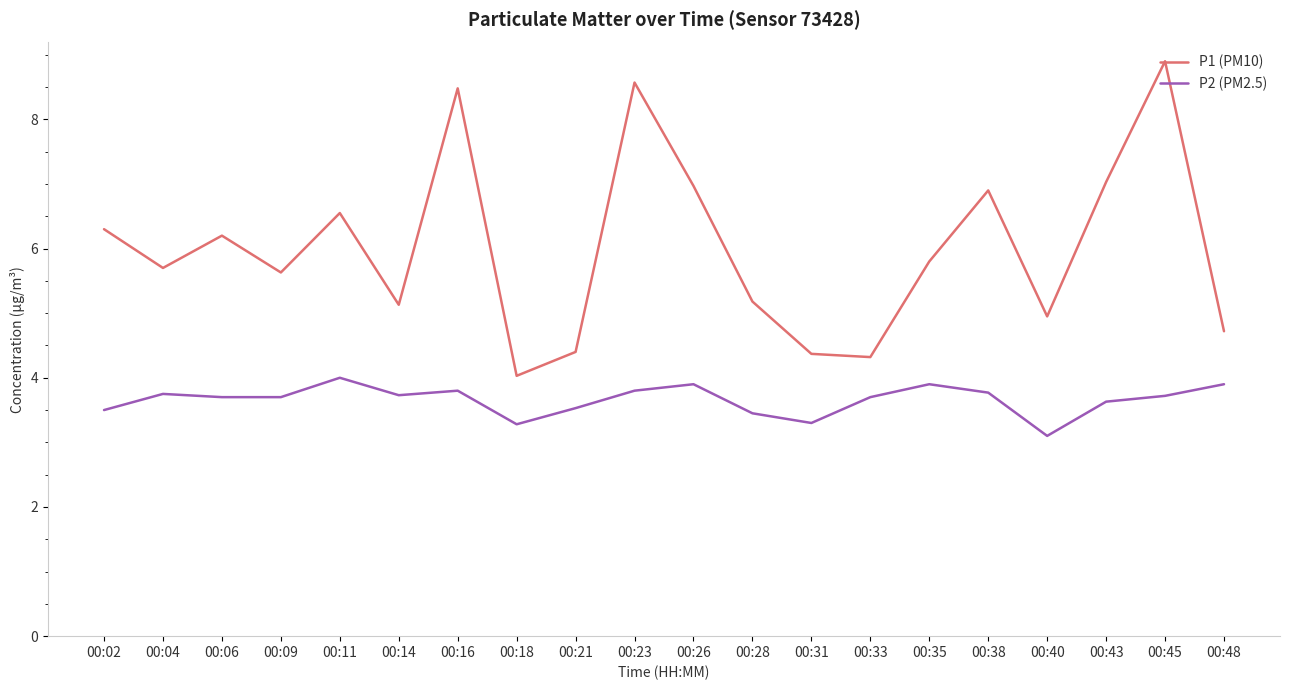

Rank the series by their maximum value, from highest to lowest.

P1 (PM10), P2 (PM2.5)